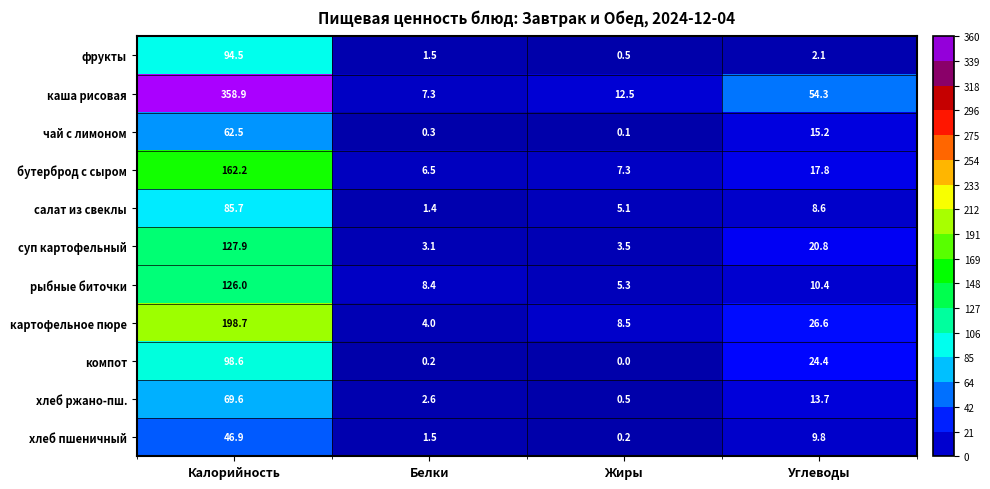

What is the greatest value displayed?

358.9